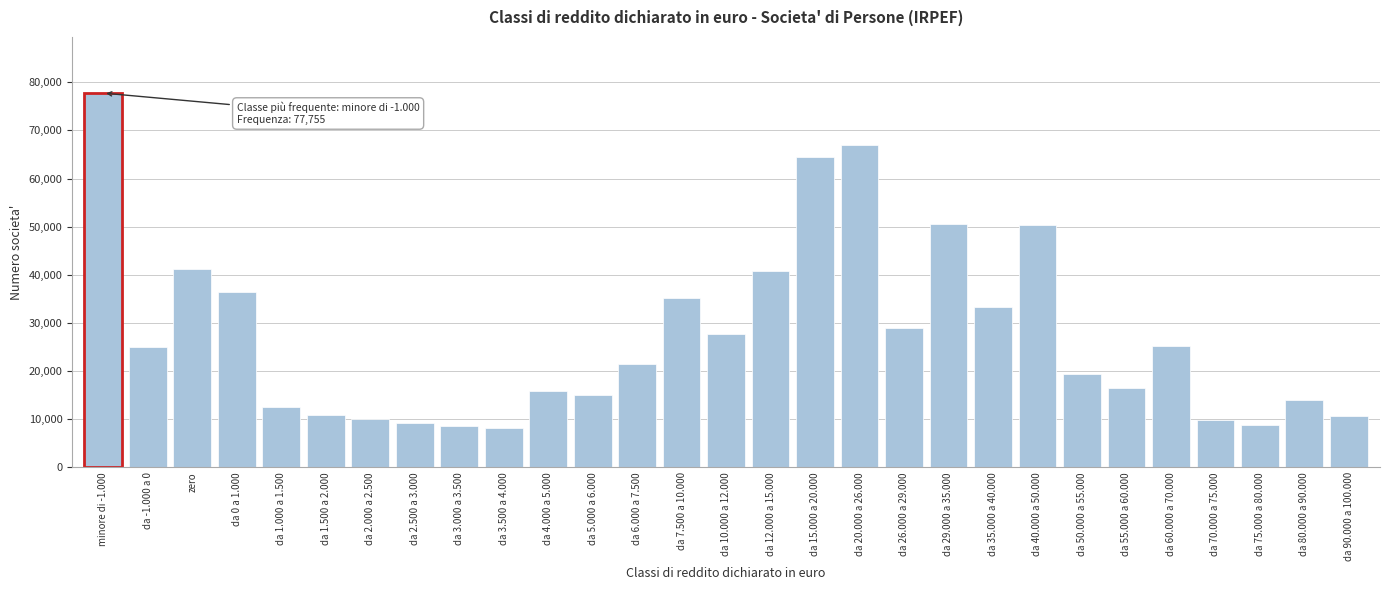

Between da 12.000 a 15.000 and da 20.000 a 26.000, which is larger?

da 20.000 a 26.000